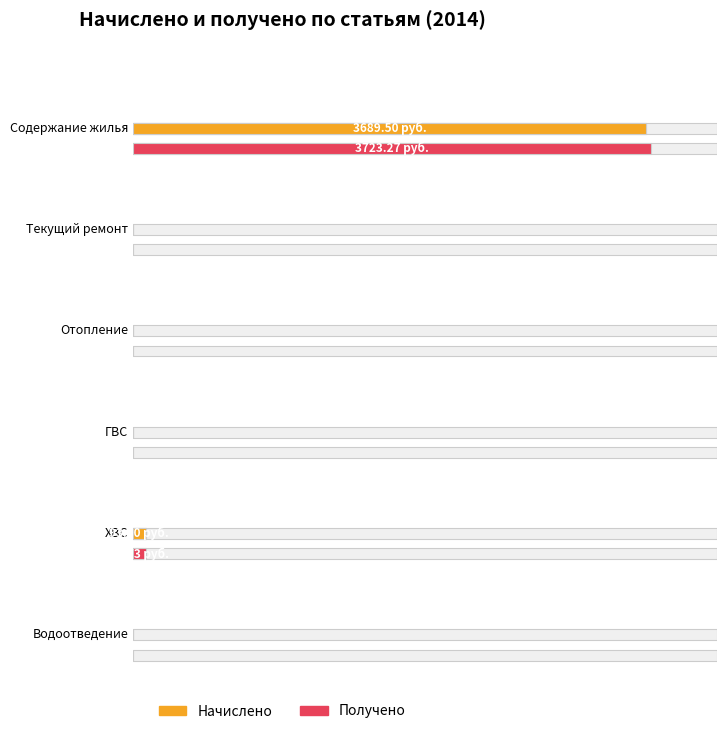

Rank the series at ГВС from highest to lowest value.

Начислено, Получено